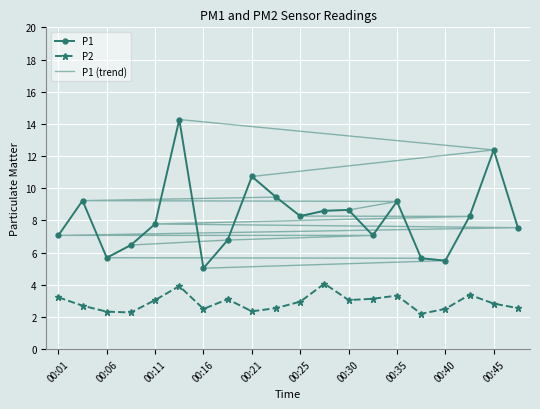

What is the value of the P2 point at the 13th from the left?

3.0